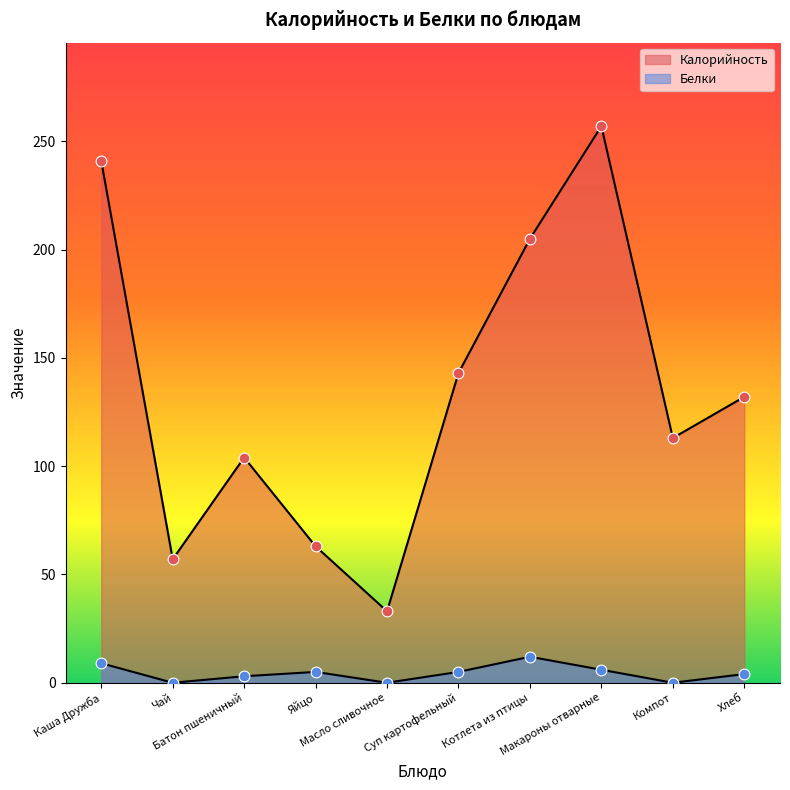

Which series has the widest spread of Y values?

Калорийность